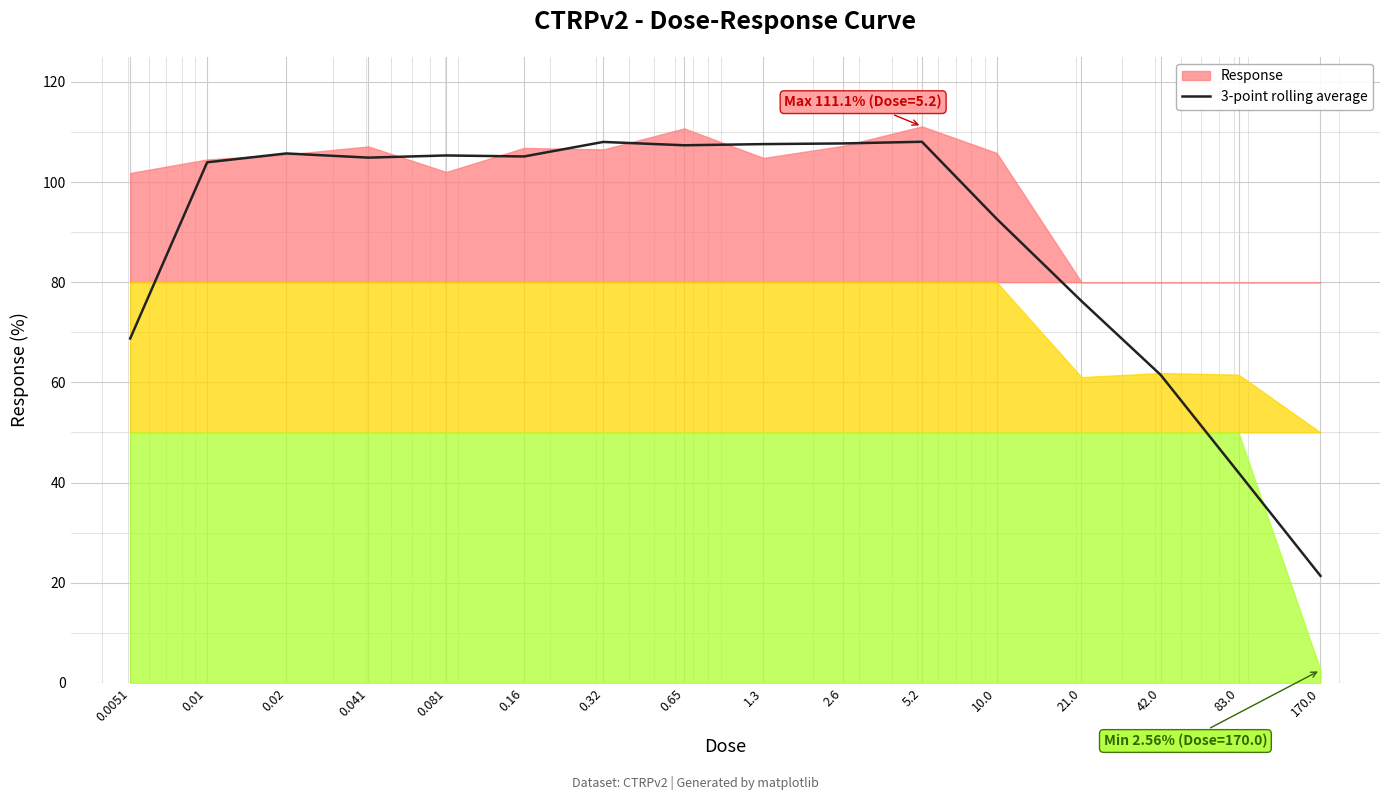

Between 0.32 and 42.0, which is larger?

0.32